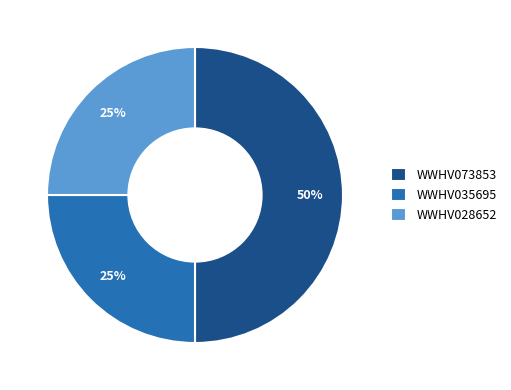

To the nearest percent, what percentage of the pie is WWHV028652?

25%